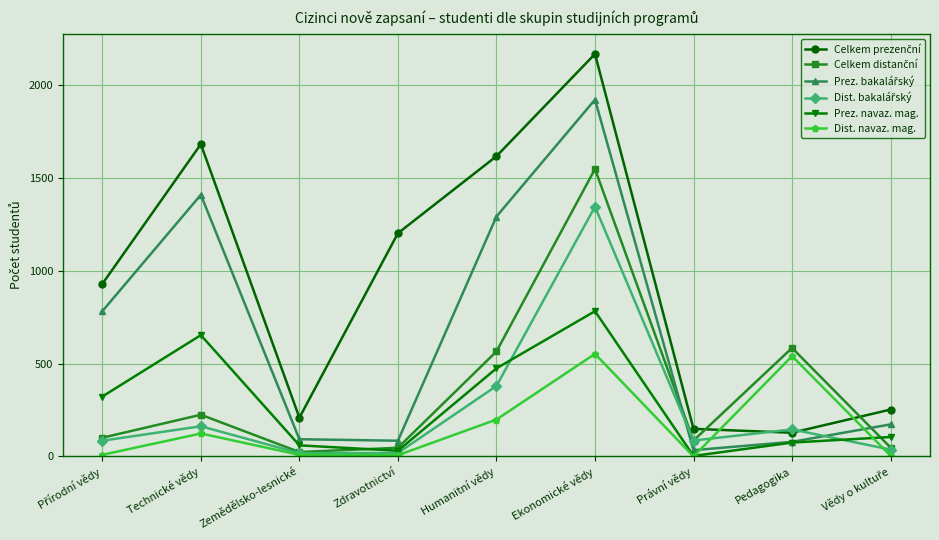

What is the spread (max minus min) of values at Ekonomické vědy?

1616